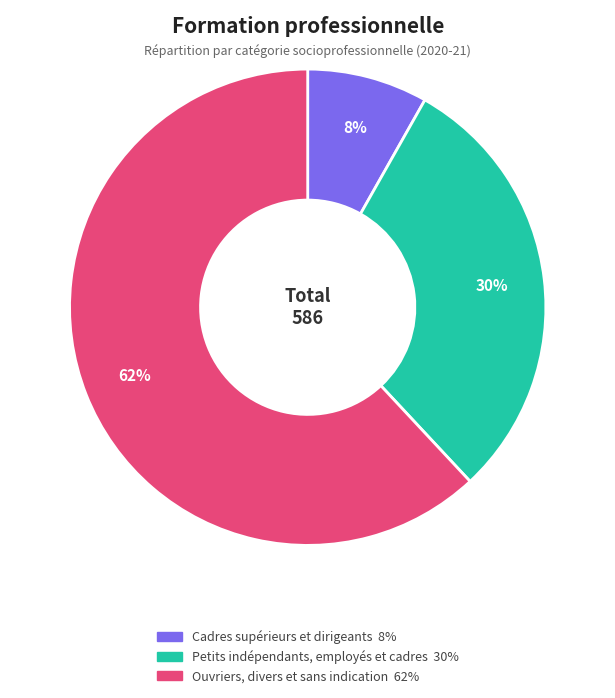

Is Ouvriers, divers et sans indication the majority of the pie?

Yes